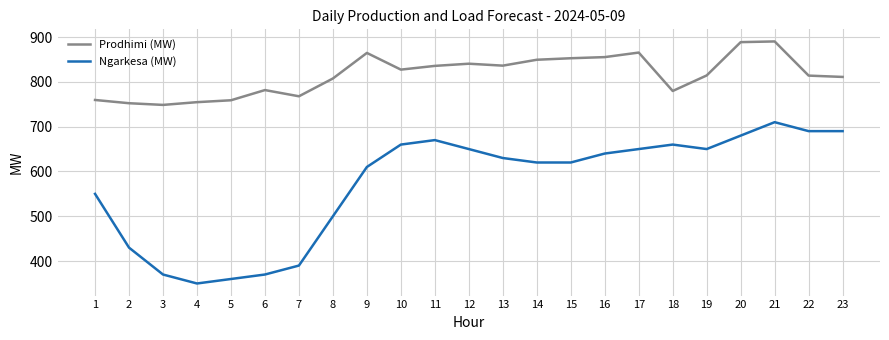

True or false: Prodhimi (MW) has more than 1 interior local peaks.

True